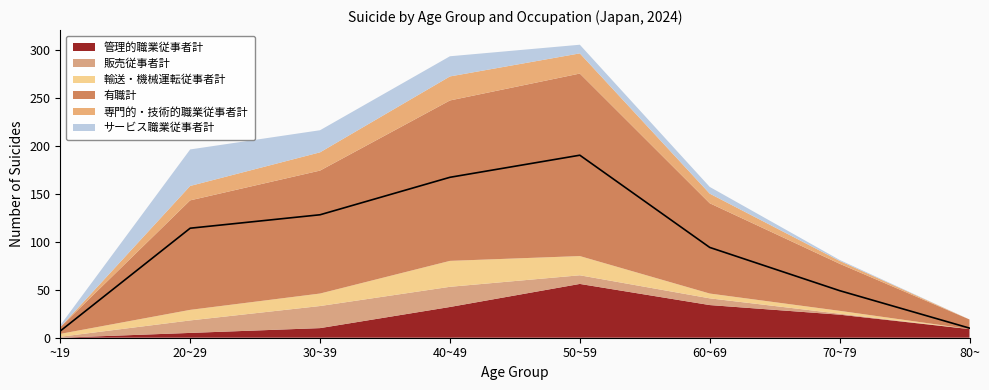

At how many categories does at least one series exceed 162?

2